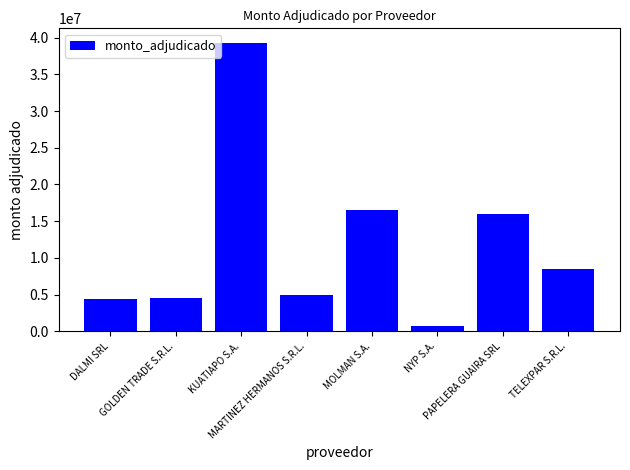

What is the smallest value displayed?

770850